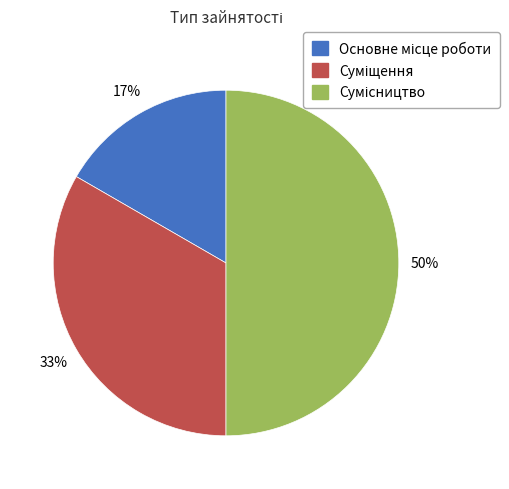

To the nearest percent, what is the difference between the largest and smallest slice percentages?

33%